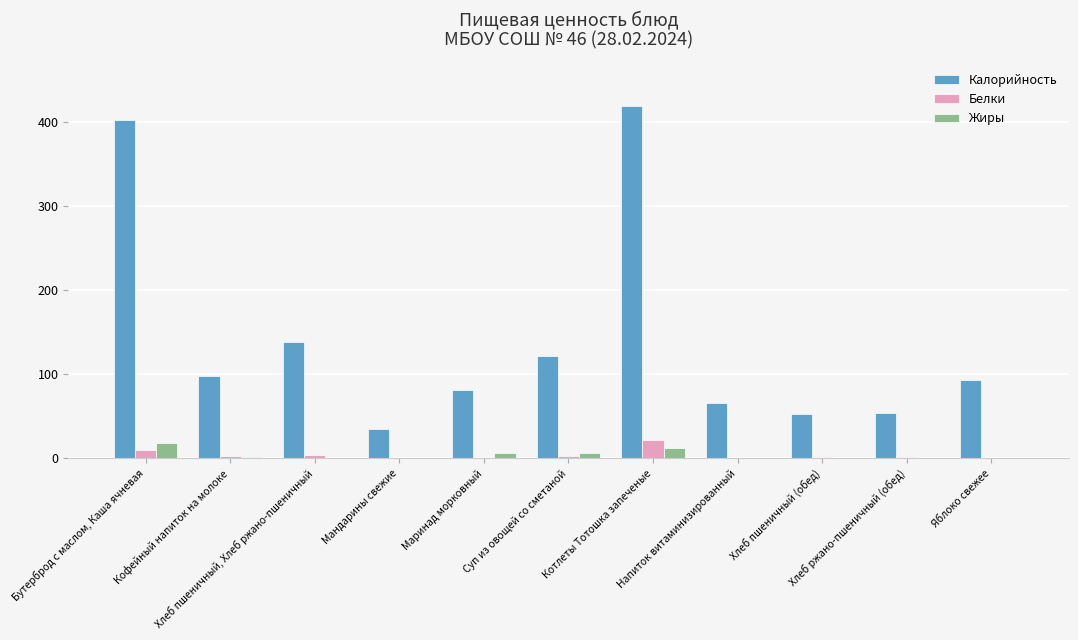

Count the number of data series in this chart.

3